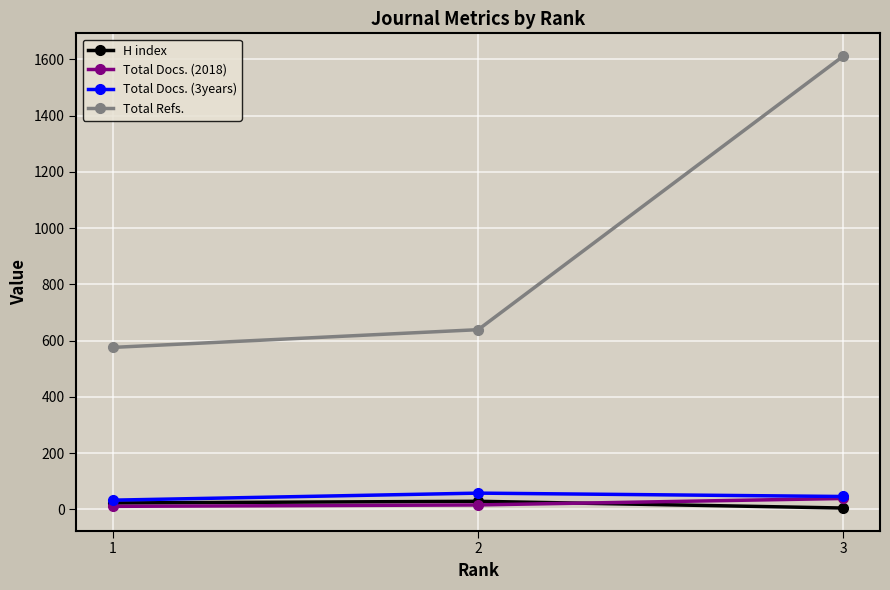

The value of Total Docs. (3years) at 2 is 58. True or false?

True